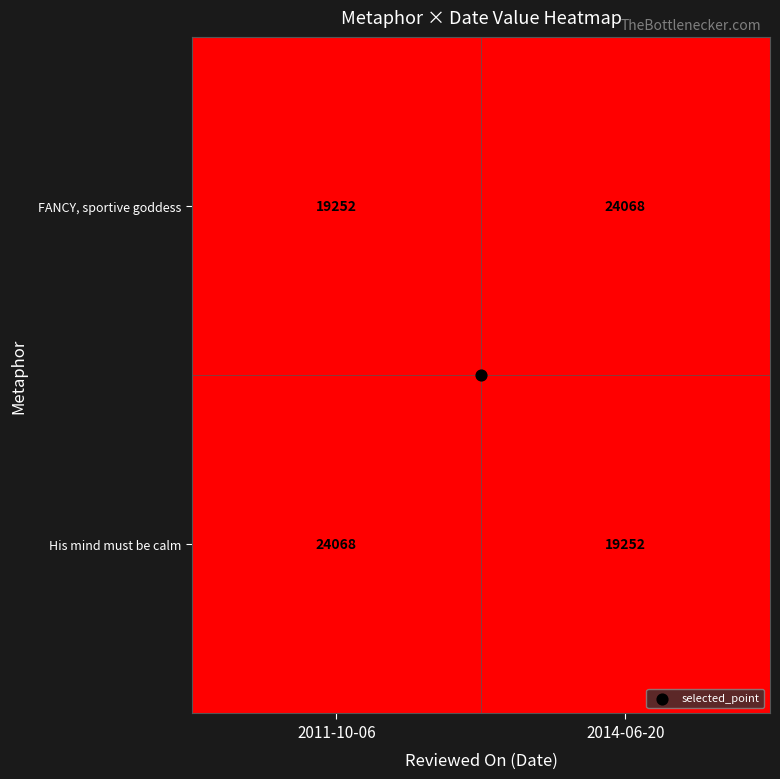

What value does the His mind must be calm series have at 2011-10-06, to the nearest 10?

24070